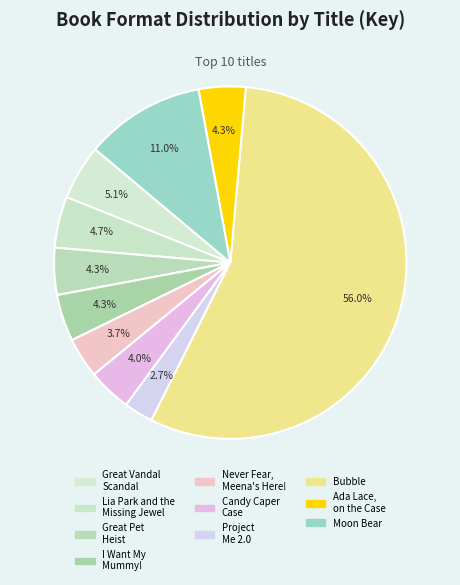

Rank the categories by value from highest to lowest.

Bubble, Moon Bear, Great Vandal Scandal, Lia Park and the Missing Jewel, Great Pet Heist, Ada Lace, on the Case, I Want My Mummy!, Candy Caper Case, Never Fear, Meena's Here!, Project Me 2.0